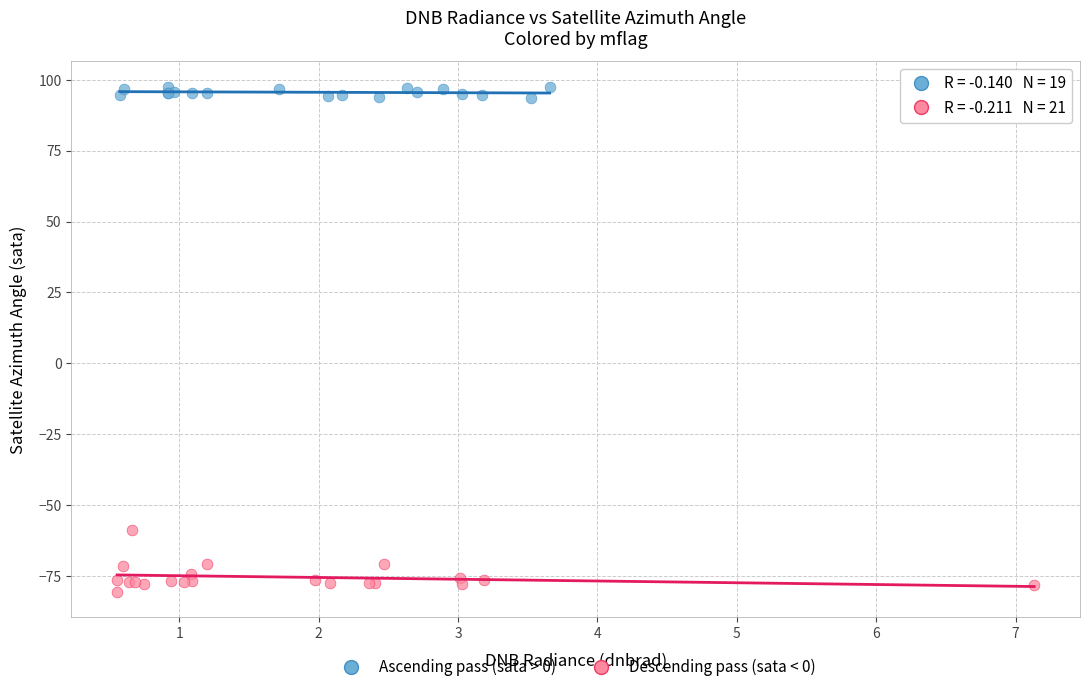

Which series contains the highest Y value?

Ascending pass (sata > 0)